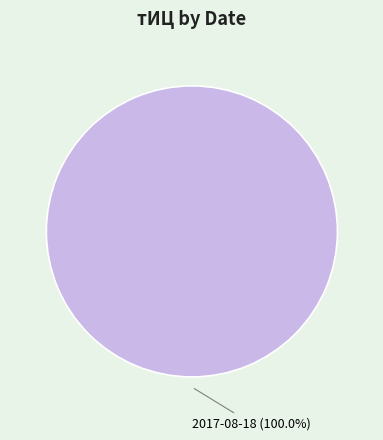

Does 2017-08-18 account for over 50% of the chart?

Yes